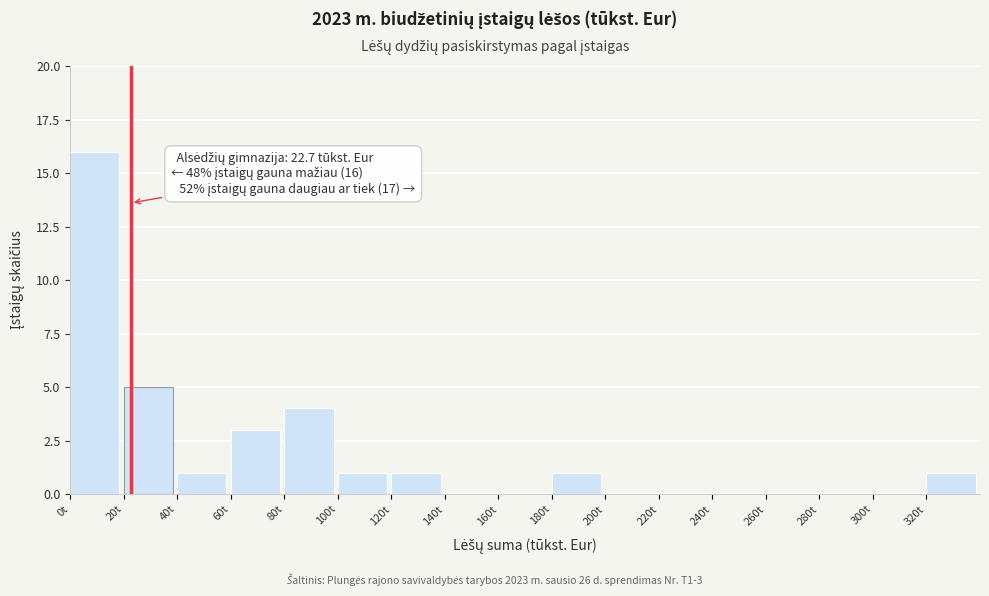

Which range on the x-axis has the tallest bar?

0 to 20